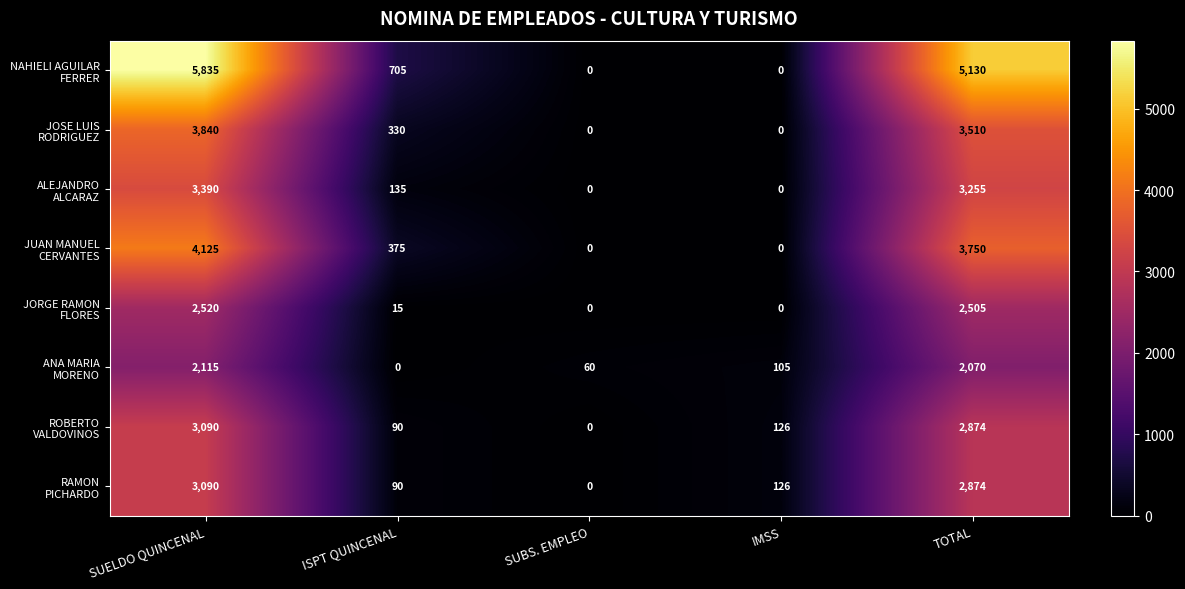

What is the total value across all series at ISPT QUINCENAL?

1740